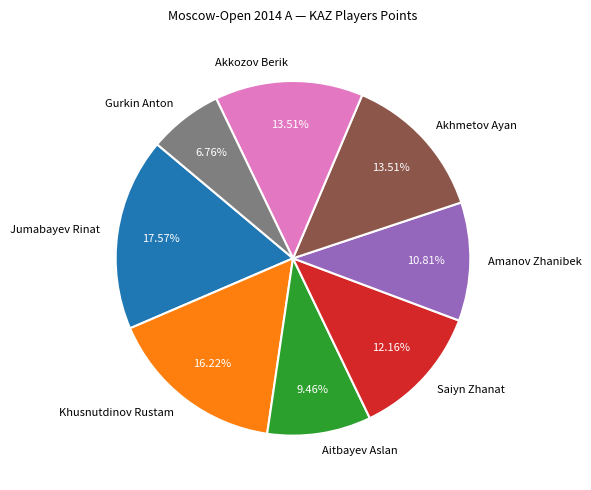

Which has a higher value, Khusnutdinov Rustam or Amanov Zhanibek?

Khusnutdinov Rustam